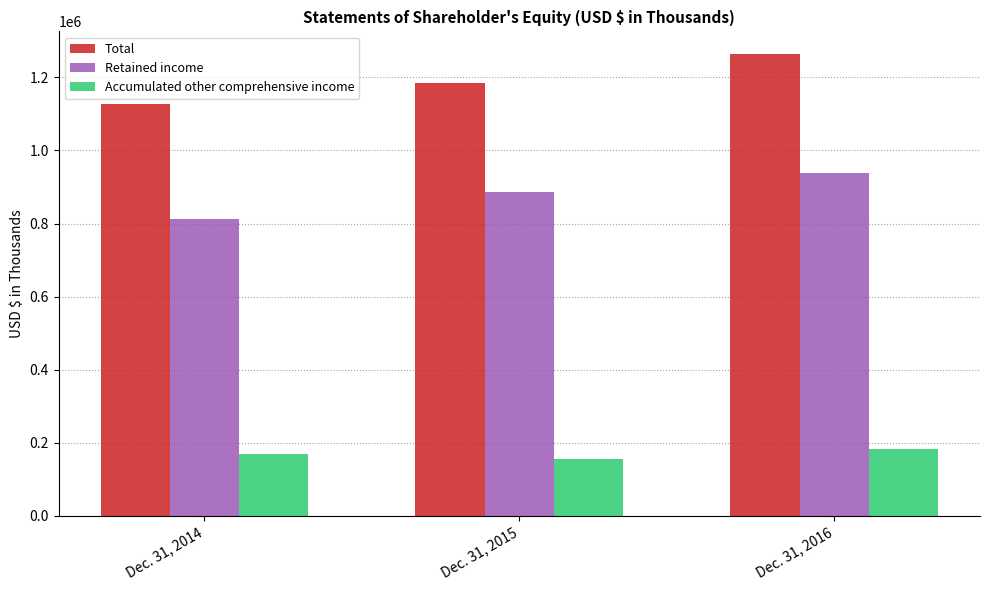

The value of Accumulated other comprehensive income at Dec. 31, 2014 is 105637. True or false?

False